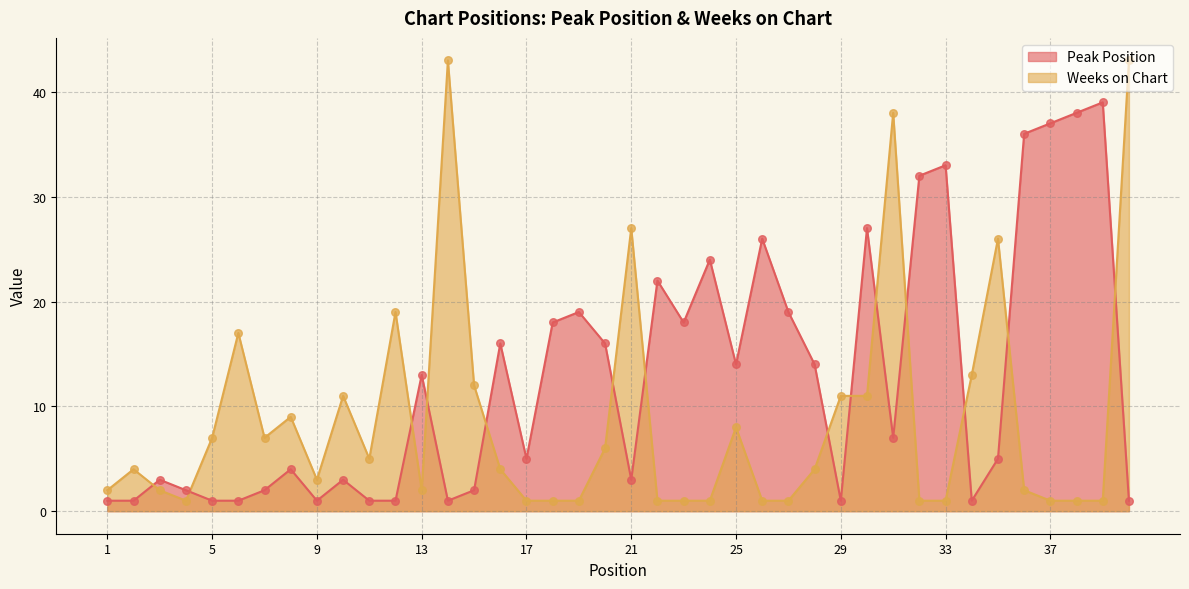

What is the total value across all series at 7?

9